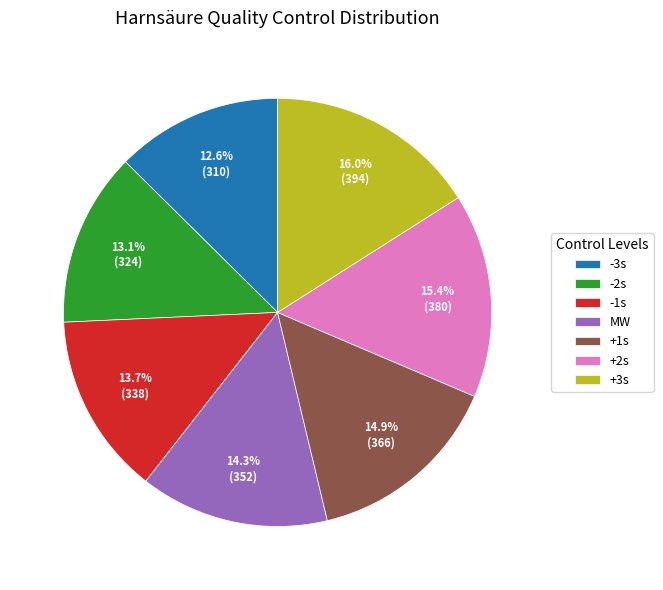

Do -1s and -3s together represent more than half of the pie?

No